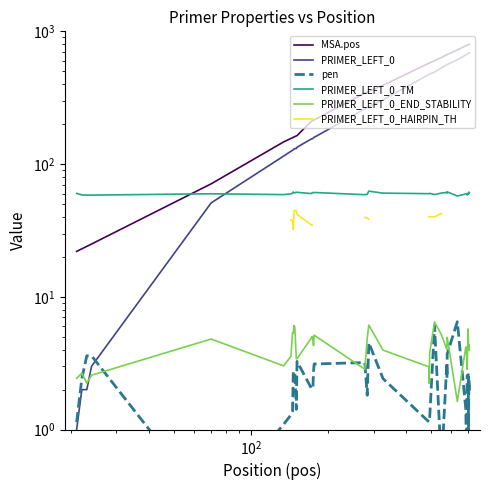

Is this an area chart (filled region under the line)?

No